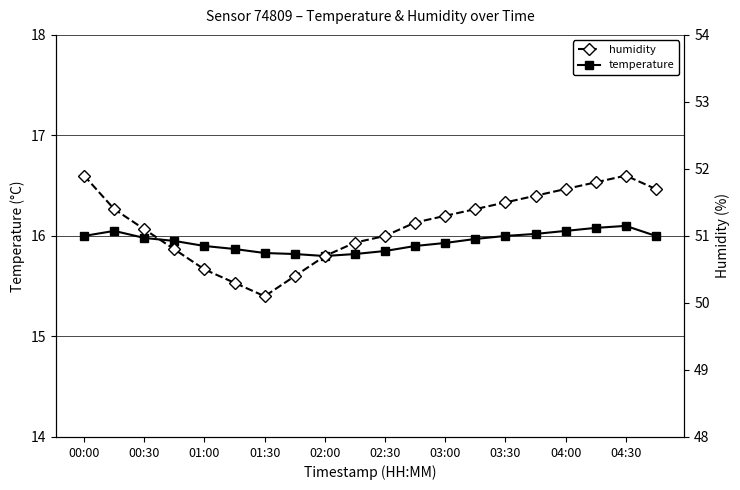

Reading left to right, list all the values displayed in this chart.

temperature: 16.0	16.1	16.0	15.9	15.9	15.9	15.8	15.8	15.8	15.8	15.8	15.9	15.9	16.0	16.0	16.0	16.1	16.1	16.1	16.0
humidity: 51.9	51.4	51.1	50.8	50.5	50.3	50.1	50.4	50.7	50.9	51.0	51.2	51.3	51.4	51.5	51.6	51.7	51.8	51.9	51.7